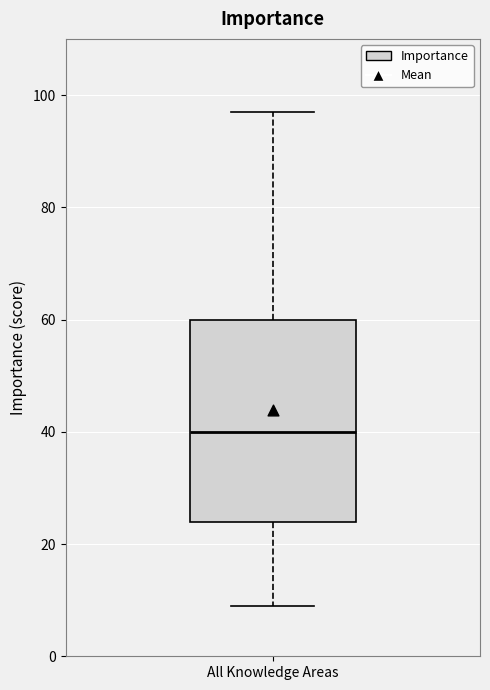

Transcribe this box plot: give where the median line is, the range the box spans, and where the two whiskers end, as read against the y-axis. The values are not printed on the chart, so give them approximately, as read against the axis.

median 40, box 24 to 60, whiskers 10 to 98